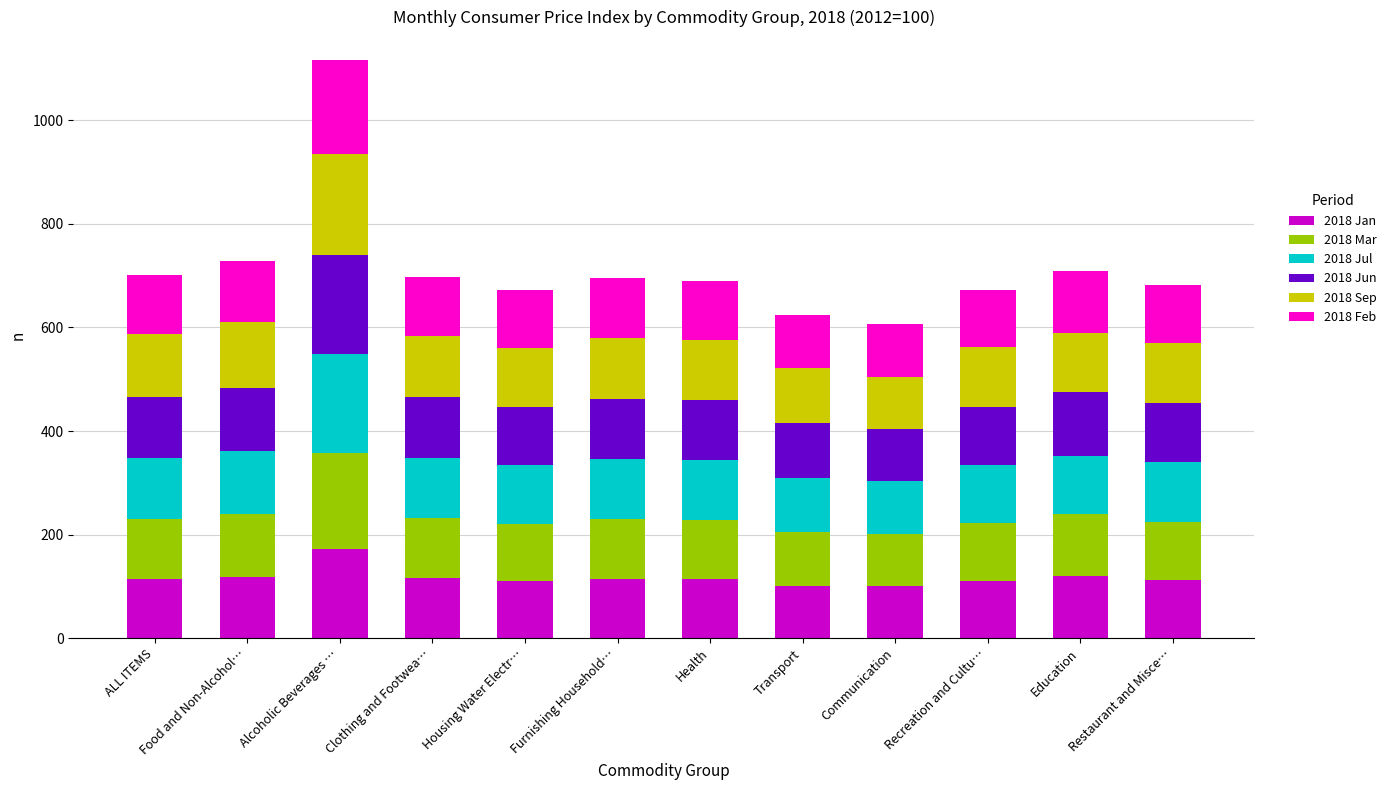

At which label does 2018 Jan reach its peak?

Alcoholic Beverages …